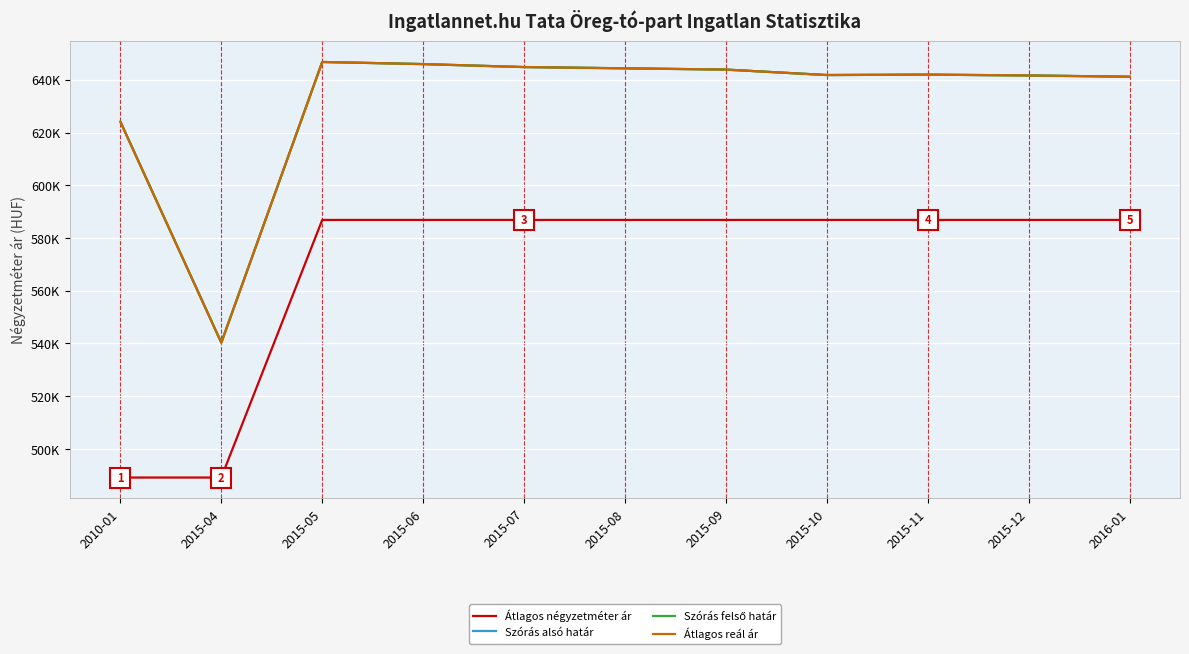

Does the chart display data point markers on the line(s)?

No